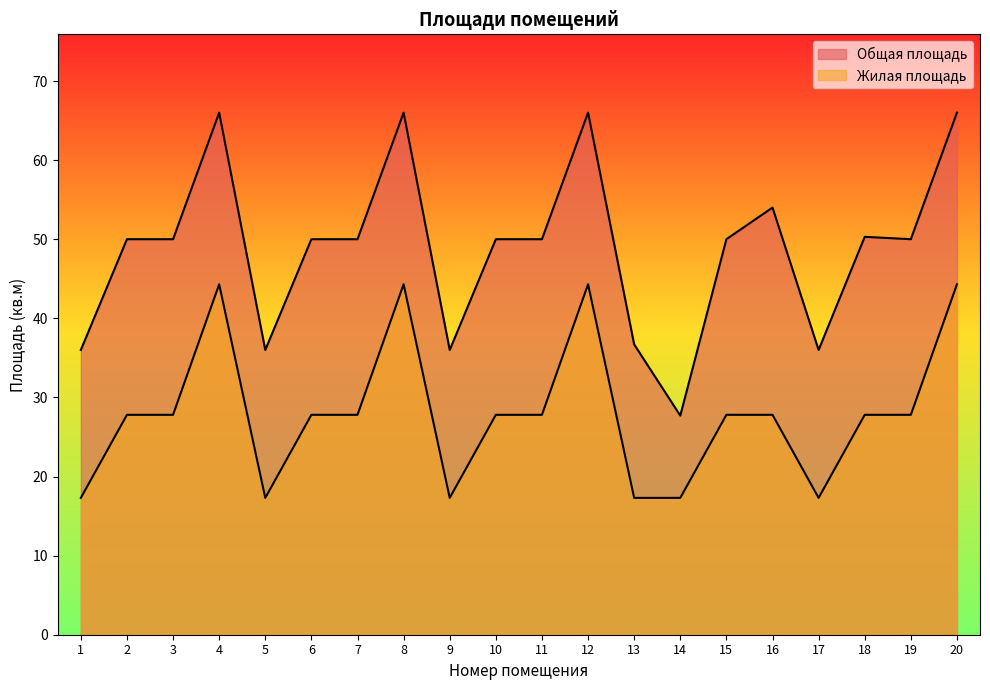

What is the average value of the Жилая площадь series?

27.9